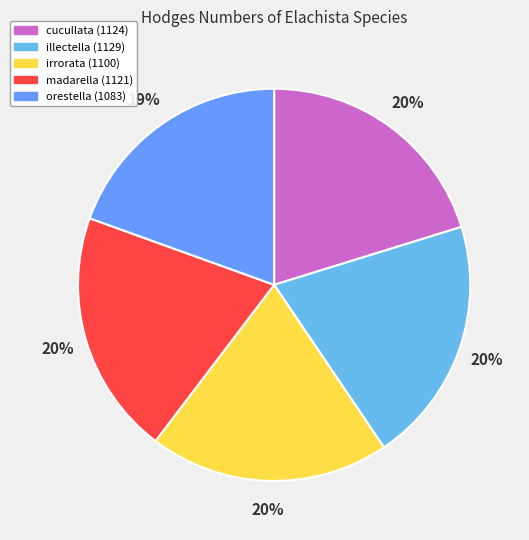

The irrorata slice represents 13% of the pie. True or false?

False